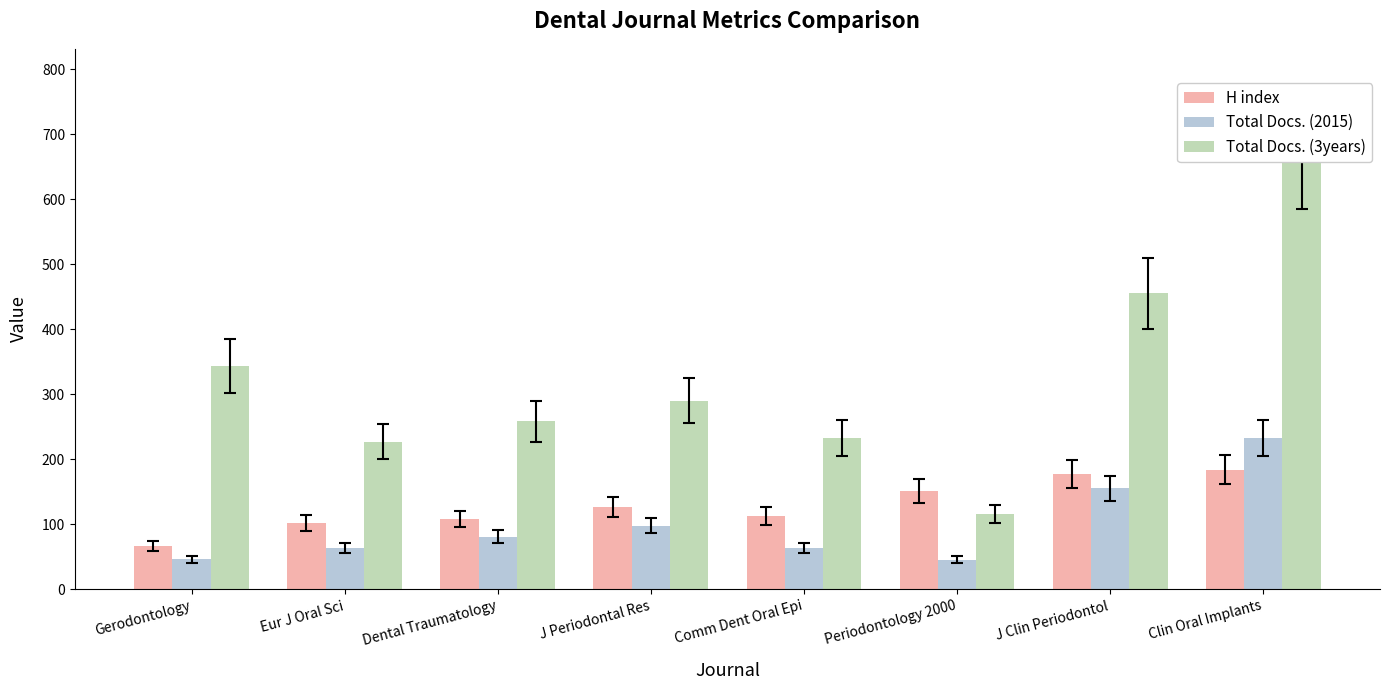

Reading right to left, what are all the values shown in this chart?

H index: 184	177	151	113	126	108	102	66
Total Docs. (2015): 232	155	45	63	98	81	64	46
Total Docs. (3years): 665	455	115	232	290	258	227	343